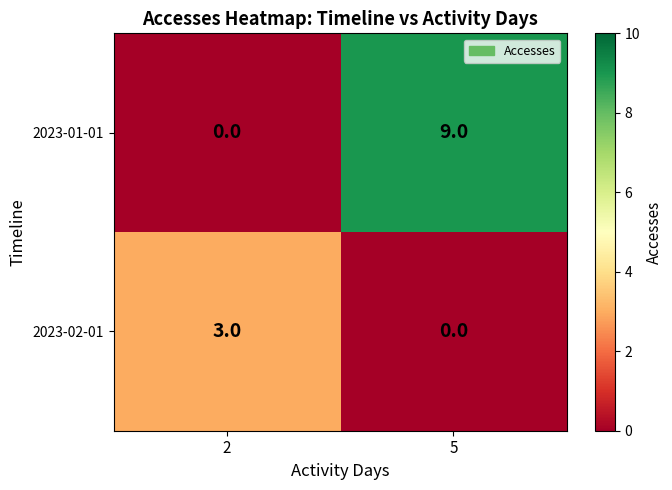

What is the approximate value of 2023-01-01 at 5?

9